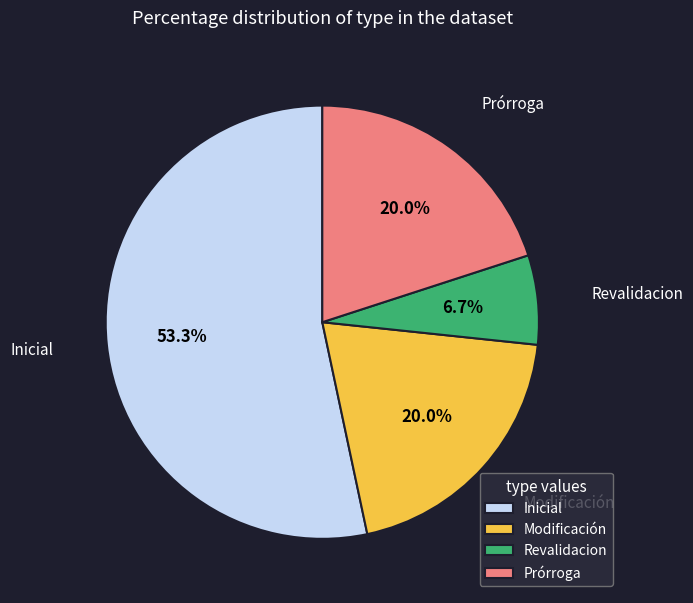

How many segments does this pie chart have?

4